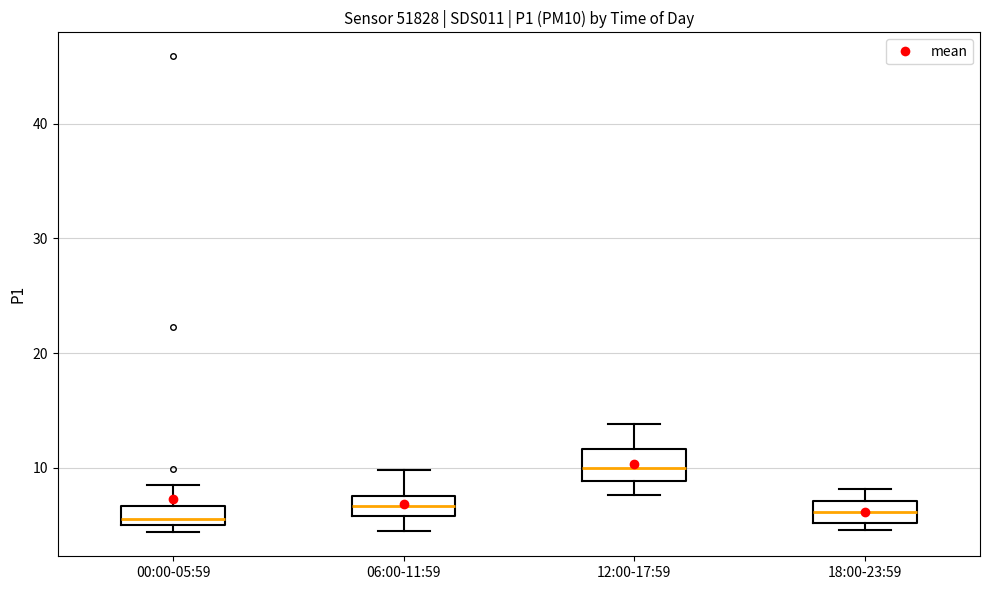

Reading left to right, transcribe this box plot: for each box, give where its median line is, the range the box spans, and where its two whiskers end, as read against the y-axis. The values are not printed on the chart, so give them approximately, as read against the axis.

00:00-05:59: median 6, box 5 to 7, whiskers 4 to 9
06:00-11:59: median 7, box 6 to 8, whiskers 5 to 10
12:00-17:59: median 10, box 9 to 12, whiskers 8 to 14
18:00-23:59: median 6, box 5 to 7, whiskers 5 (just below the box's lower edge) to 8